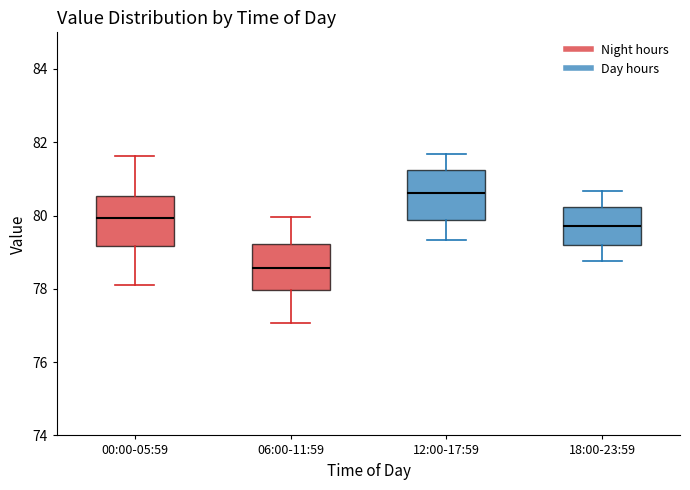

Which box's median line is the lowest?

06:00-11:59